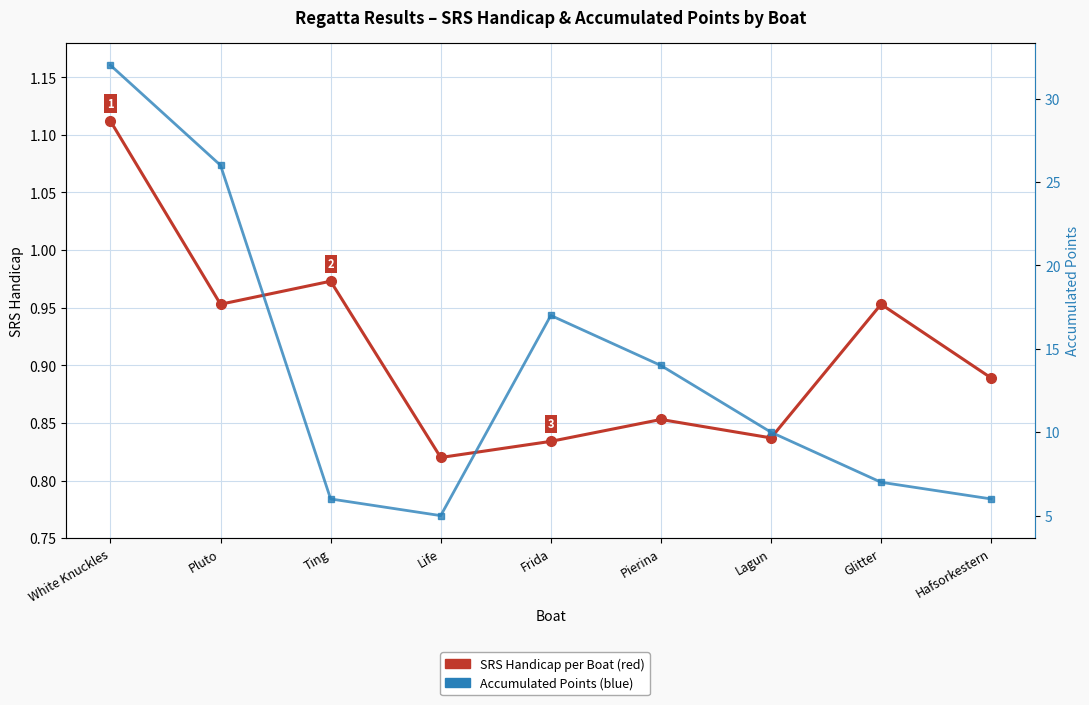

Rank the series by their average value, from lowest to highest.

SRS Handicap per Boat, Accumulated Points